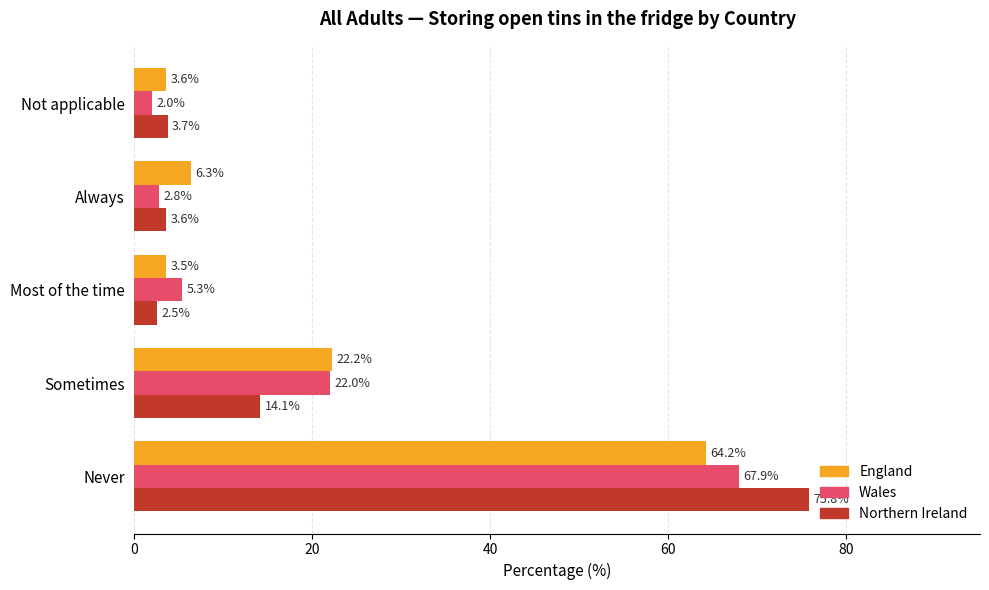

Read the Wales value at Most of the time.

5.3